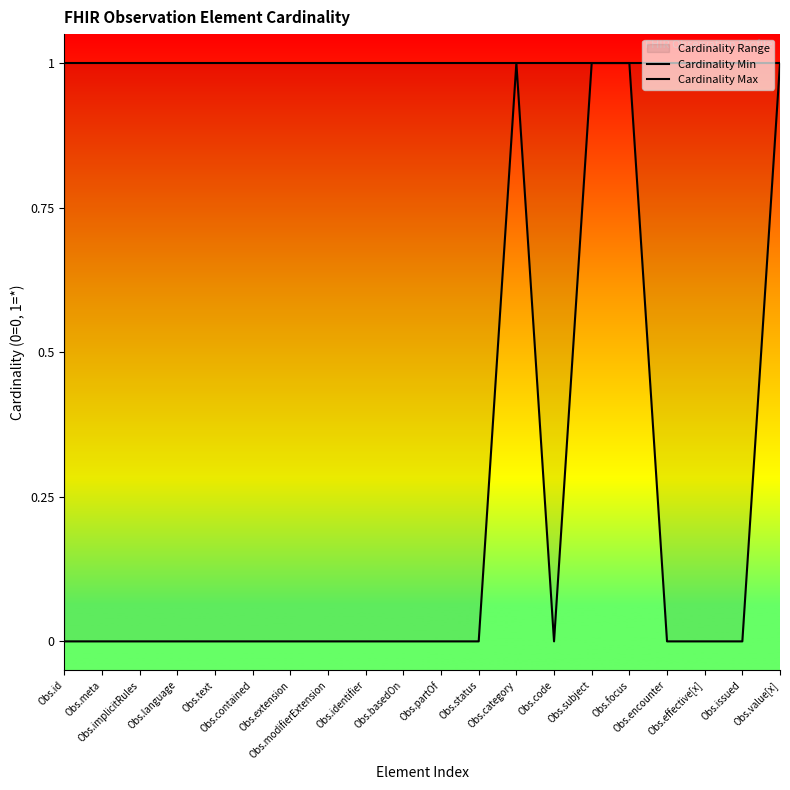

What is the lowest value of the Cardinality Max series?

1